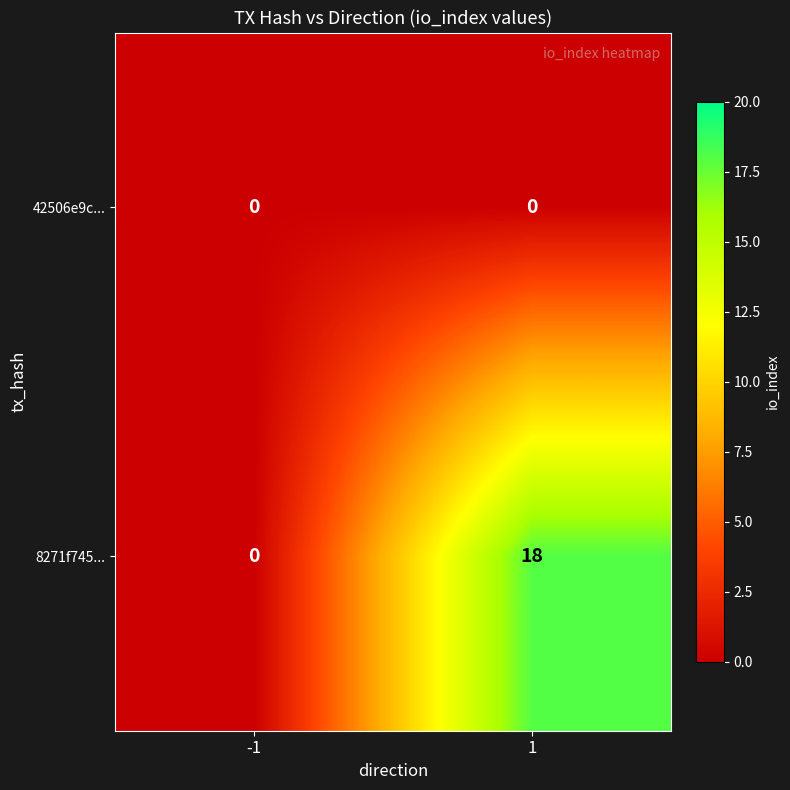

What is the spread (max minus min) of values at 1?

18